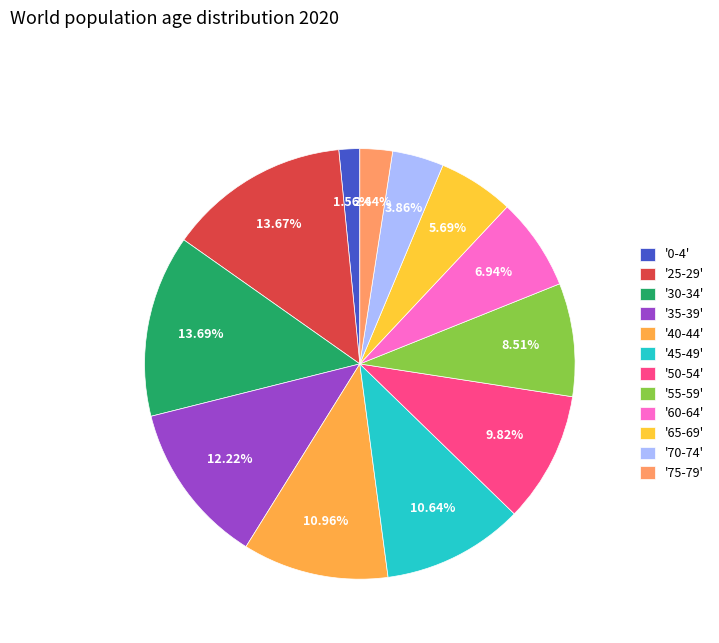

How many slices are in this pie chart?

12